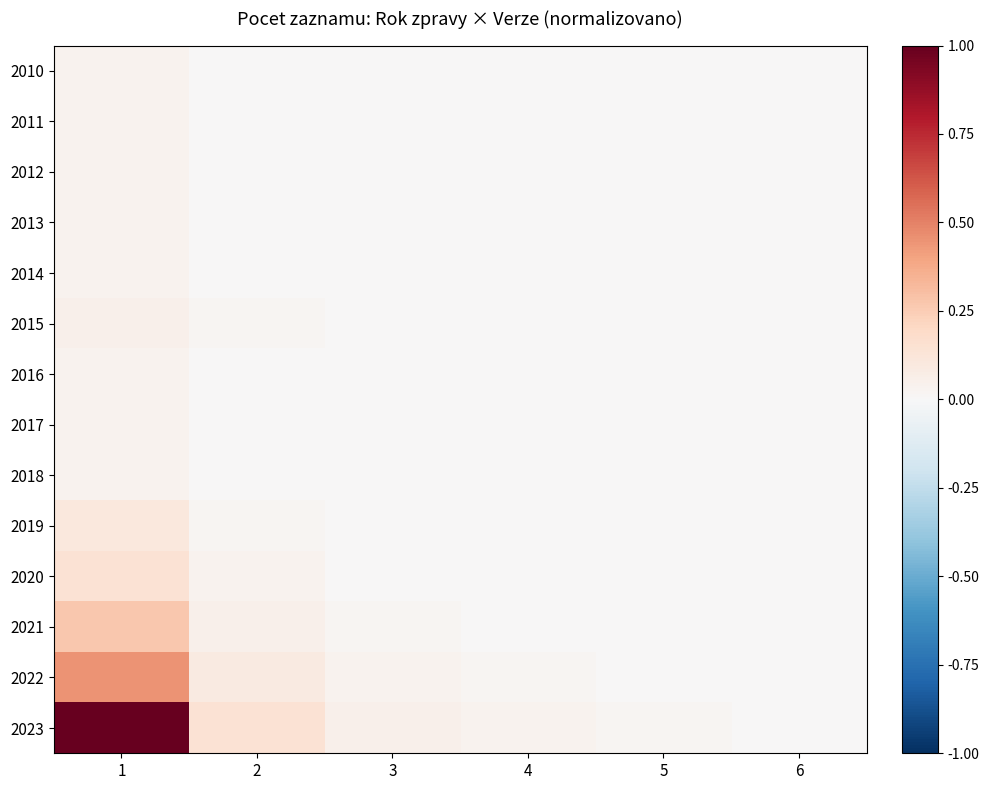

The 2021 series shows 0.1 at 2. True or false?

True